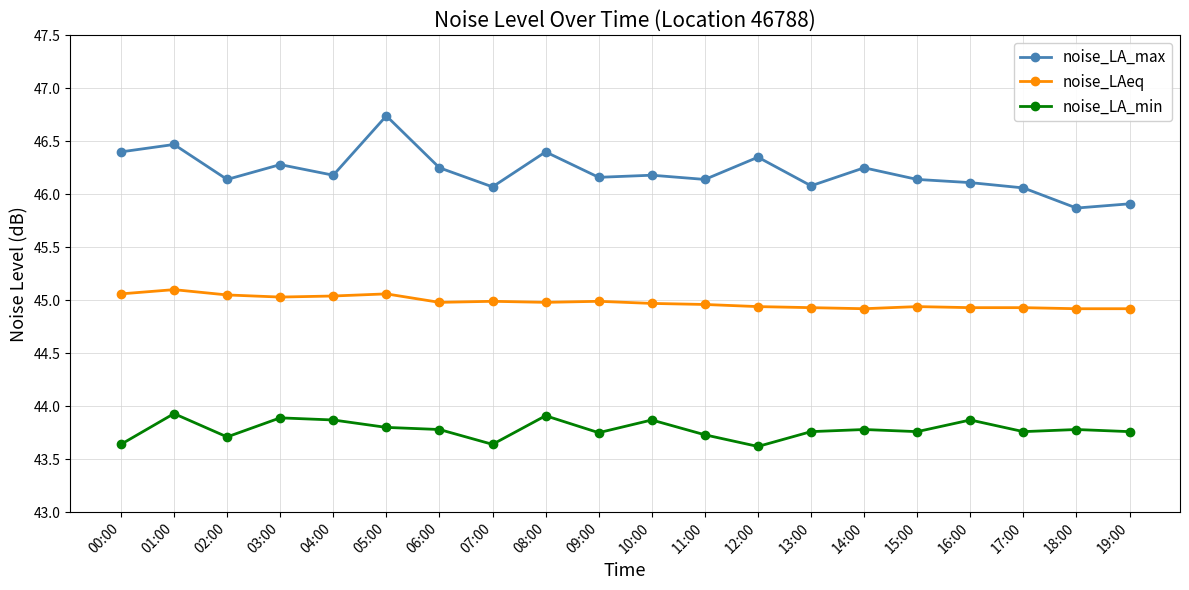

What is the total value across all series at 19:00?

134.6